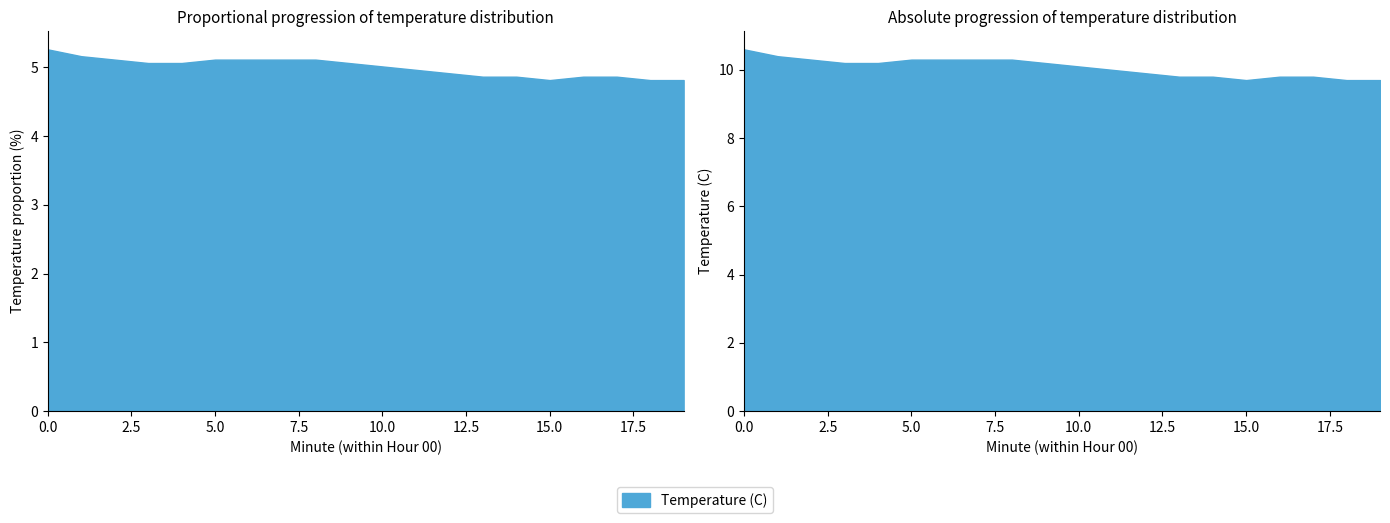

The value at 5 is 10.3. True or false?

True